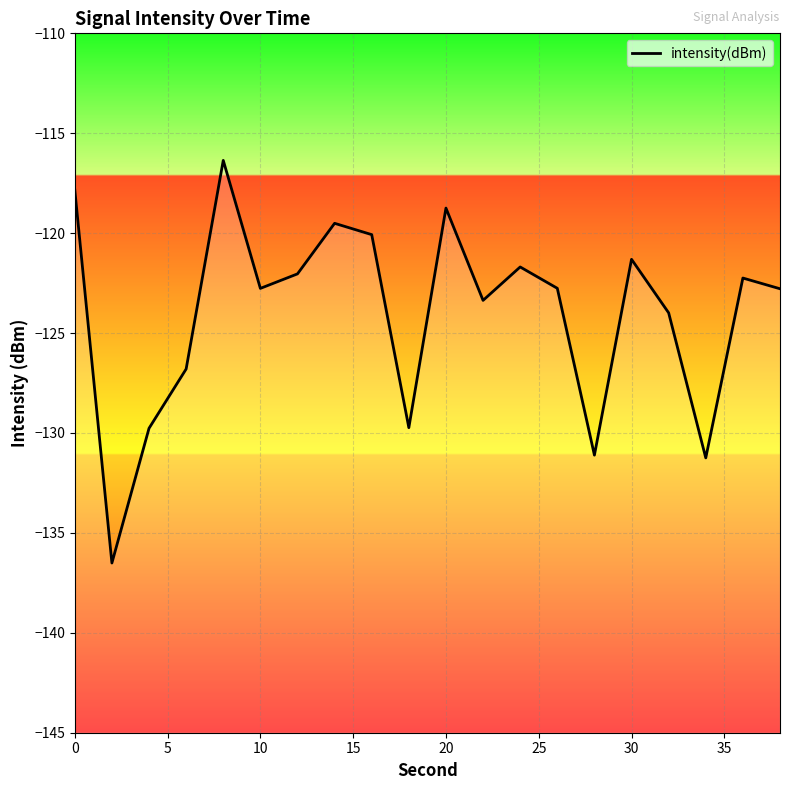

The chart shows a value of -121.3 at 30. True or false?

True